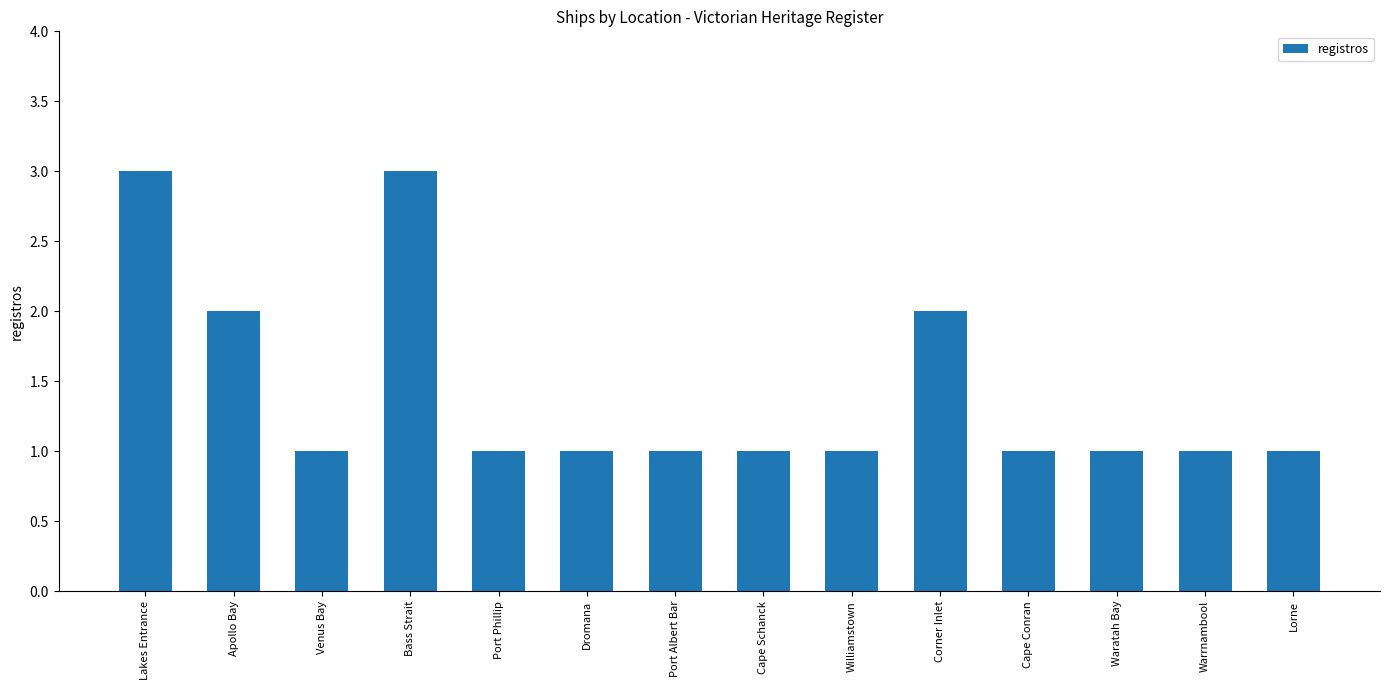

What is the maximum value shown in the chart?

3